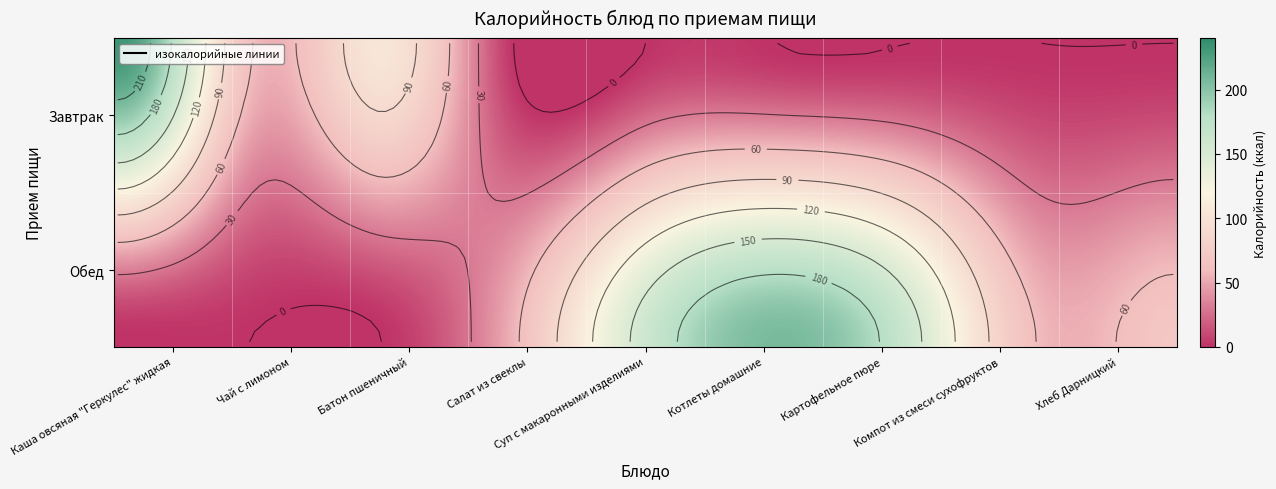

What is the greatest value displayed?

232